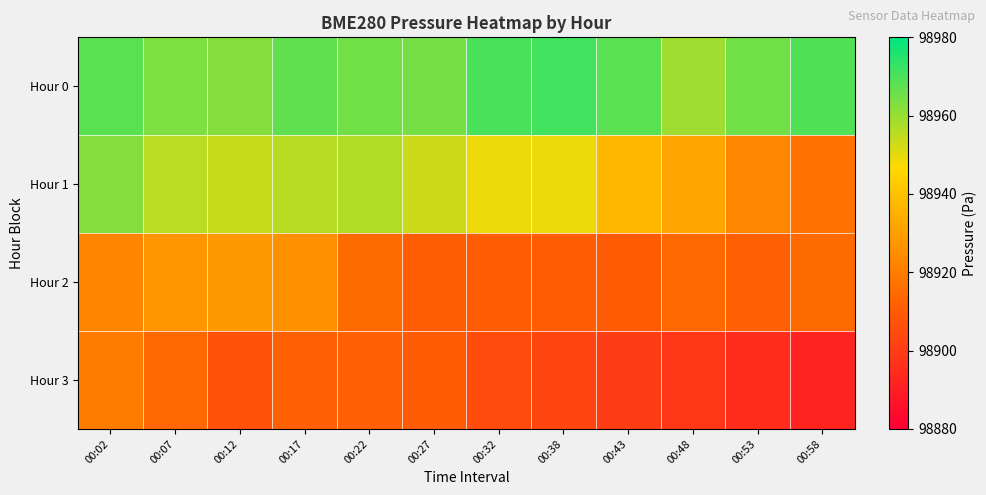

Reading left to right, extract all data points from this chart.

Hour 0: 00:02=98968.1	00:07=98963.3	00:12=98962.8	00:17=98967.4	00:22=98964.9	00:27=98964.7	00:32=98970.0	00:38=98971.3	00:43=98968.1	00:48=98959.2	00:53=98965.0	00:58=98969.2
Hour 1: 00:02=98962.5	00:07=98955.4	00:12=98954.1	00:17=98955.9	00:22=98956.9	00:27=98953.2	00:32=98948.9	00:38=98948.9	00:43=98937.1	00:48=98931.5	00:53=98923.2	00:58=98916.9
Hour 2: 00:02=98922.4	00:07=98927.2	00:12=98928.2	00:17=98925.7	00:22=98914.5	00:27=98910.7	00:32=98910.3	00:38=98910.4	00:43=98909.7	00:48=98913.7	00:53=98911.9	00:58=98914.4
Hour 3: 00:02=98919.9	00:07=98913.7	00:12=98907.1	00:17=98911.7	00:22=98911.8	00:27=98910.0	00:32=98905.0	00:38=98903.0	00:43=98900.0	00:48=98898.0	00:53=98895.0	00:58=98892.0